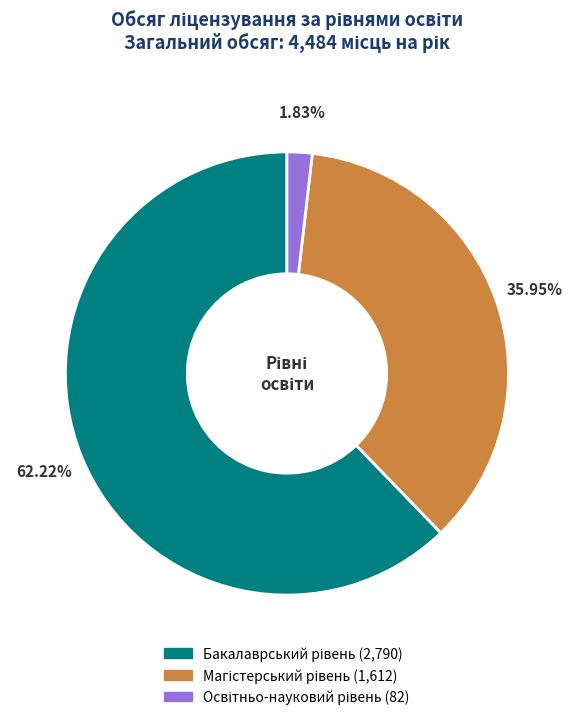

Does any single category account for the majority?

Yes